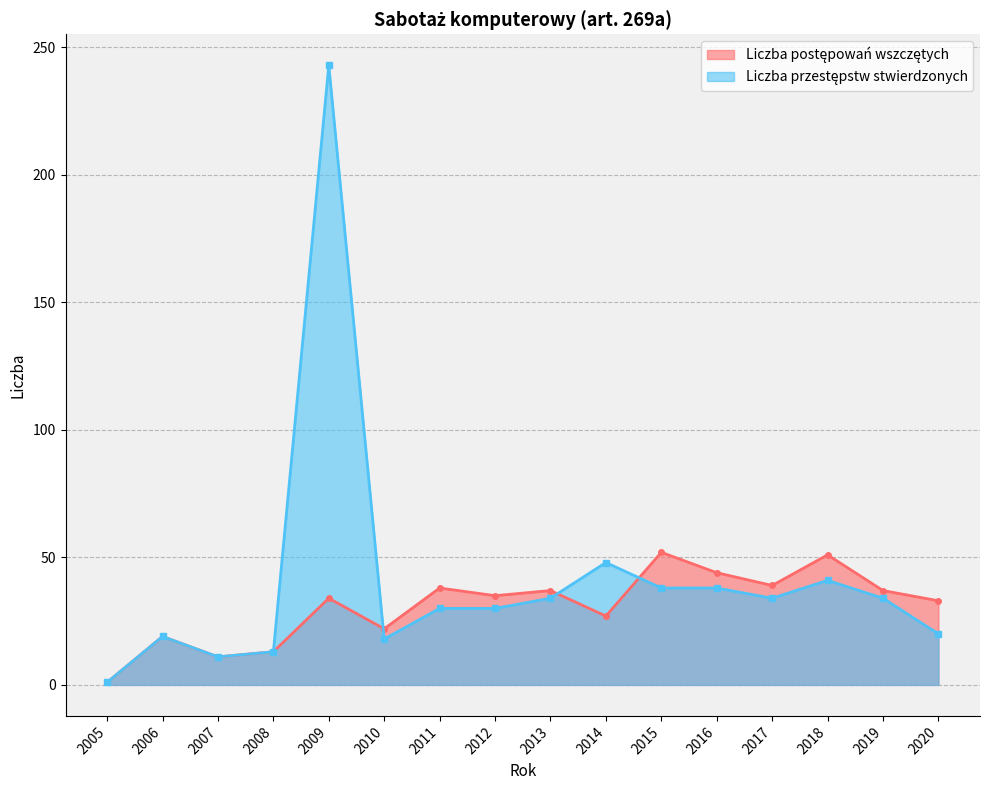

Which label corresponds to the smallest value in the chart?

2005